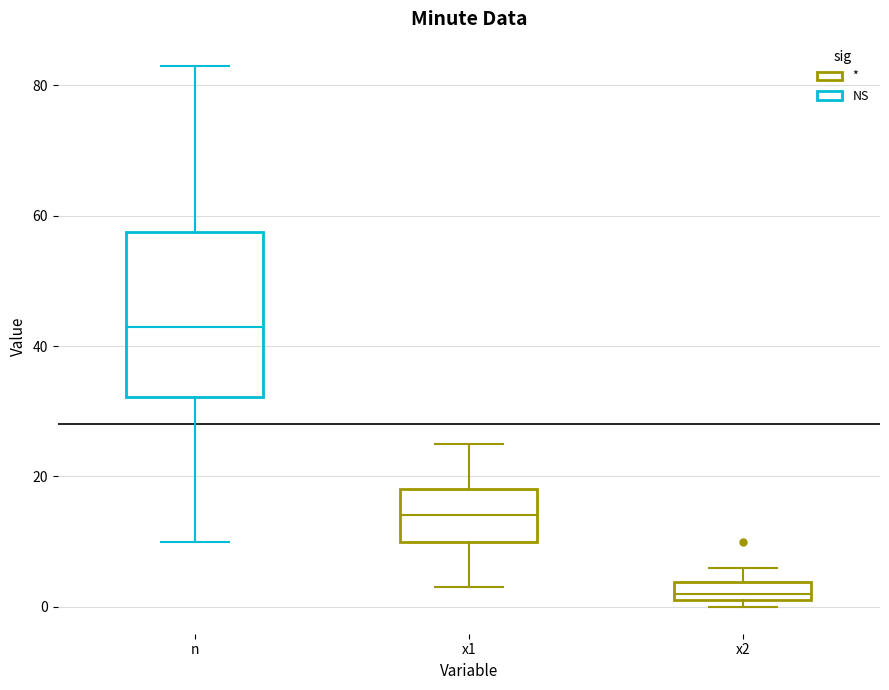

Which box's median line is the lowest?

x2